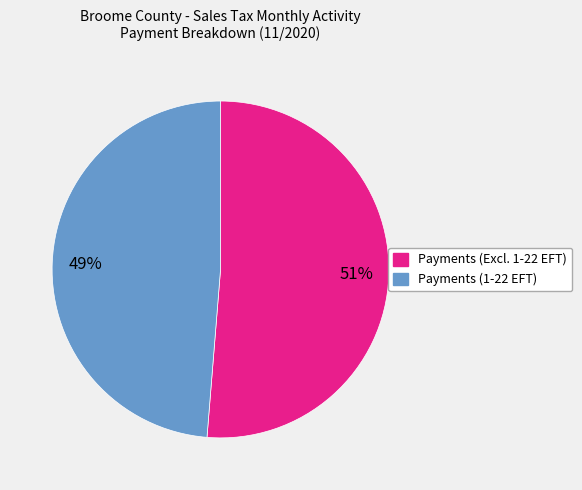

How many segments does this pie chart have?

2